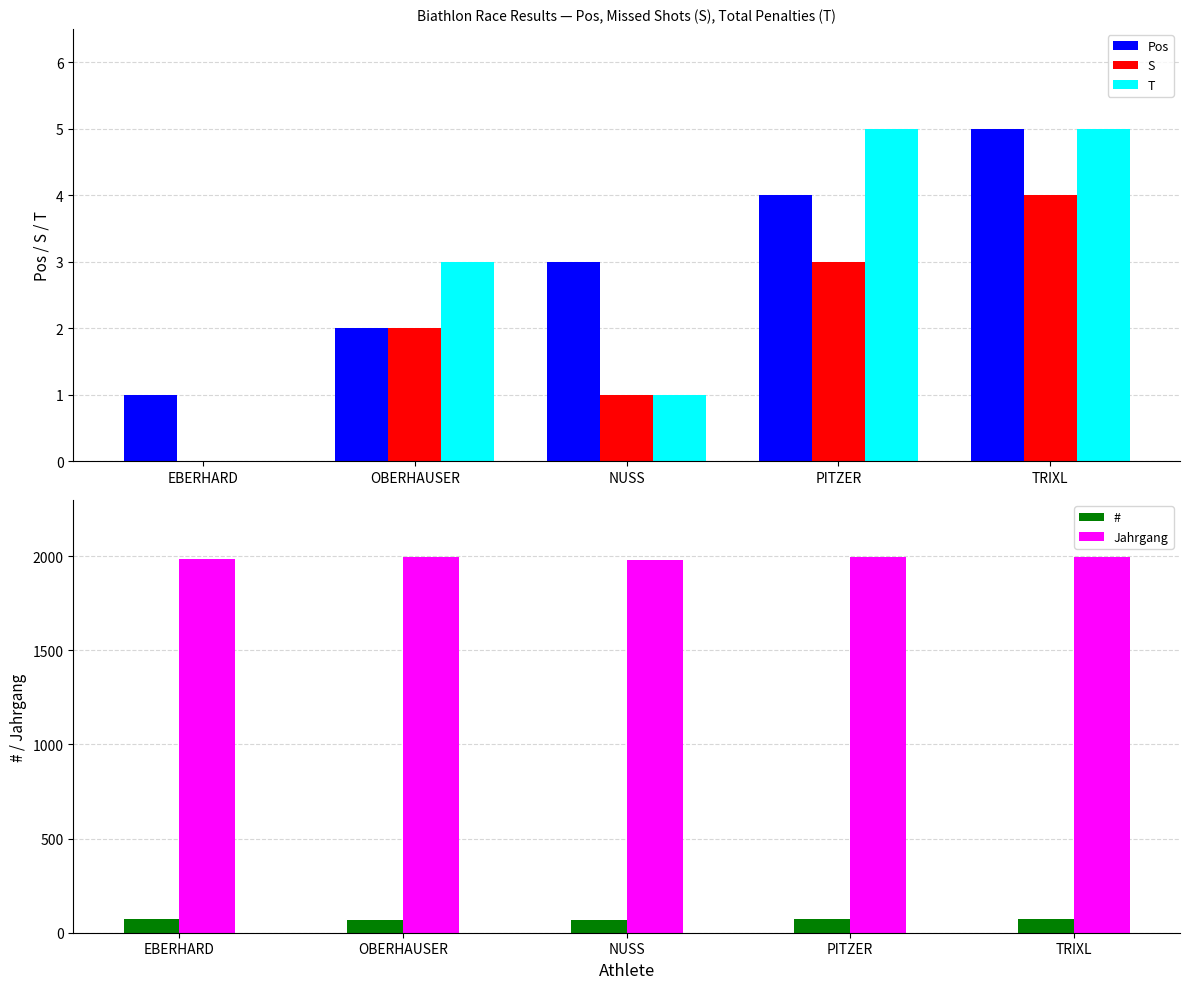

List the series in order of their peak value, lowest first.

S, Pos, T, #, Jahrgang